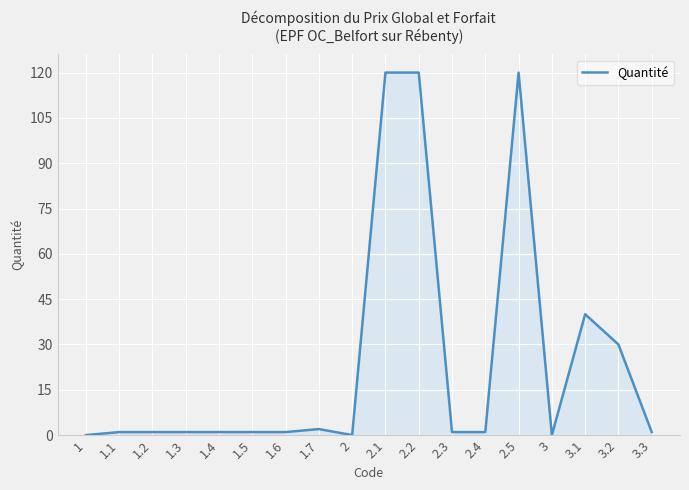

Where is the data nearest to the value 60?

3.1